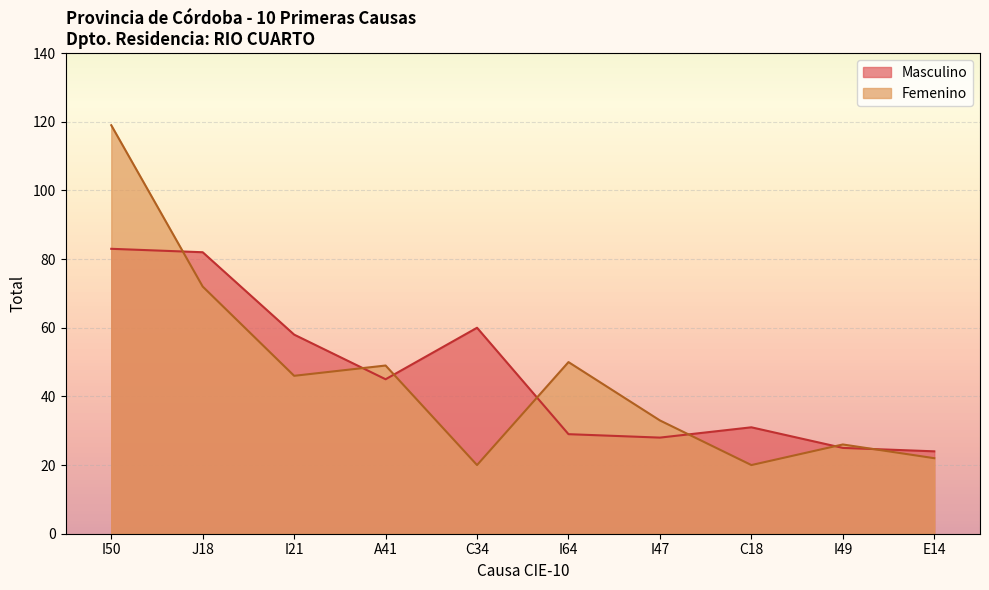

Reading right to left, extract all data points from this chart.

Masculino: E14=24	I49=25	C18=31	I47=28	I64=29	C34=60	A41=45	I21=58	J18=82	I50=83
Femenino: E14=22	I49=26	C18=20	I47=33	I64=50	C34=20	A41=49	I21=46	J18=72	I50=119